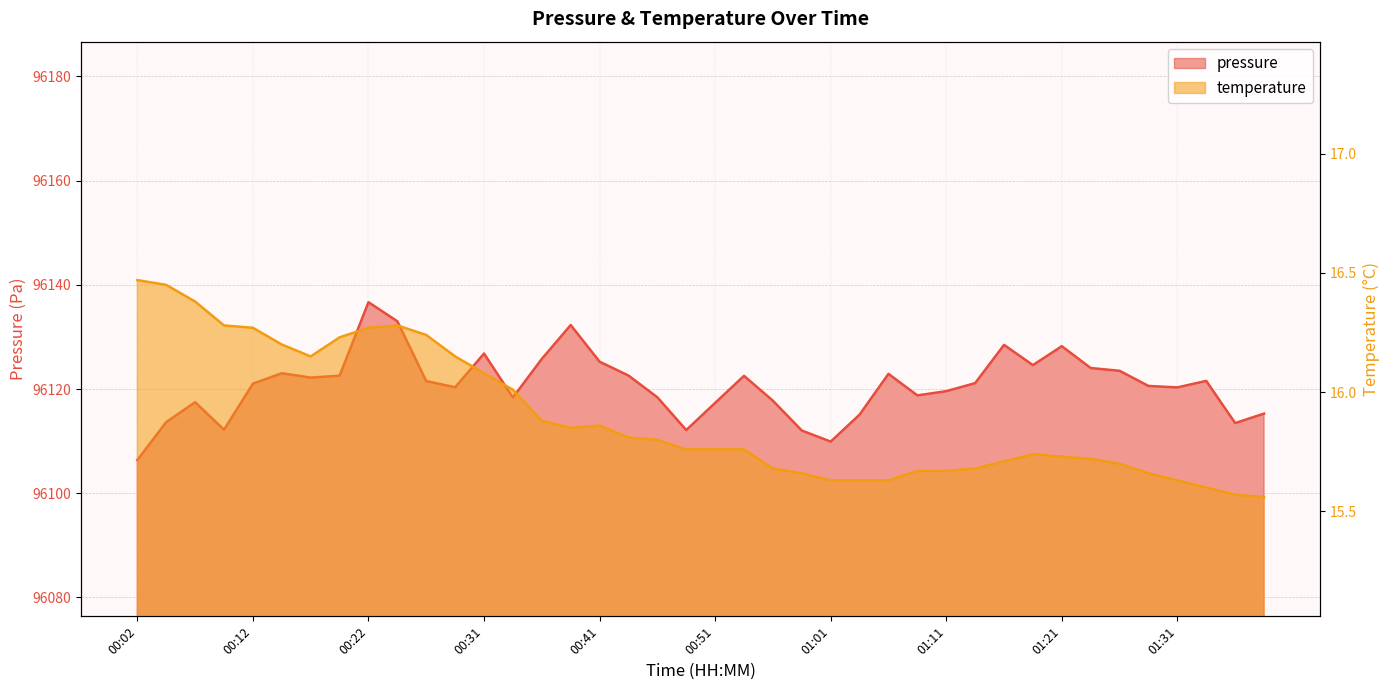

Reading left to right, extract all data points from this chart.

pressure: 96106.4	96113.7	96117.5	96112.2	96121.0	96123.0	96122.2	96122.6	96136.7	96133.0	96121.5	96120.3	96126.8	96118.4	96125.8	96132.3	96125.2	96122.6	96118.4	96112.1	96117.3	96122.5	96117.8	96112.0	96109.9	96115.1	96122.9	96118.8	96119.6	96121.1	96128.5	96124.6	96128.2	96124.0	96123.5	96120.6	96120.3	96121.6	96113.5	96115.3
temperature: 16.5	16.4	16.4	16.3	16.3	16.2	16.1	16.2	16.3	16.3	16.2	16.1	16.1	16.0	15.9	15.8	15.9	15.8	15.8	15.8	15.8	15.8	15.7	15.7	15.6	15.6	15.6	15.7	15.7	15.7	15.7	15.7	15.7	15.7	15.7	15.7	15.6	15.6	15.6	15.6